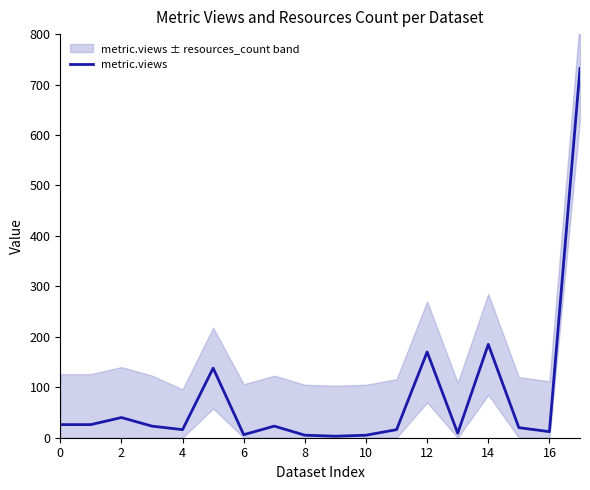

What is the average value?

81